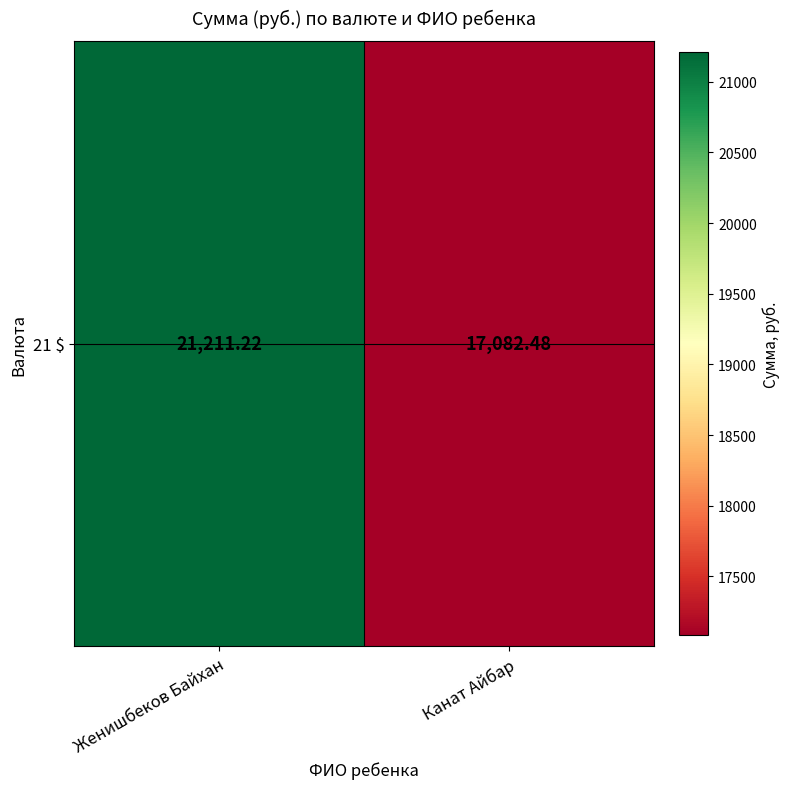

What value does the data have at Канат Айбар?

17082.5